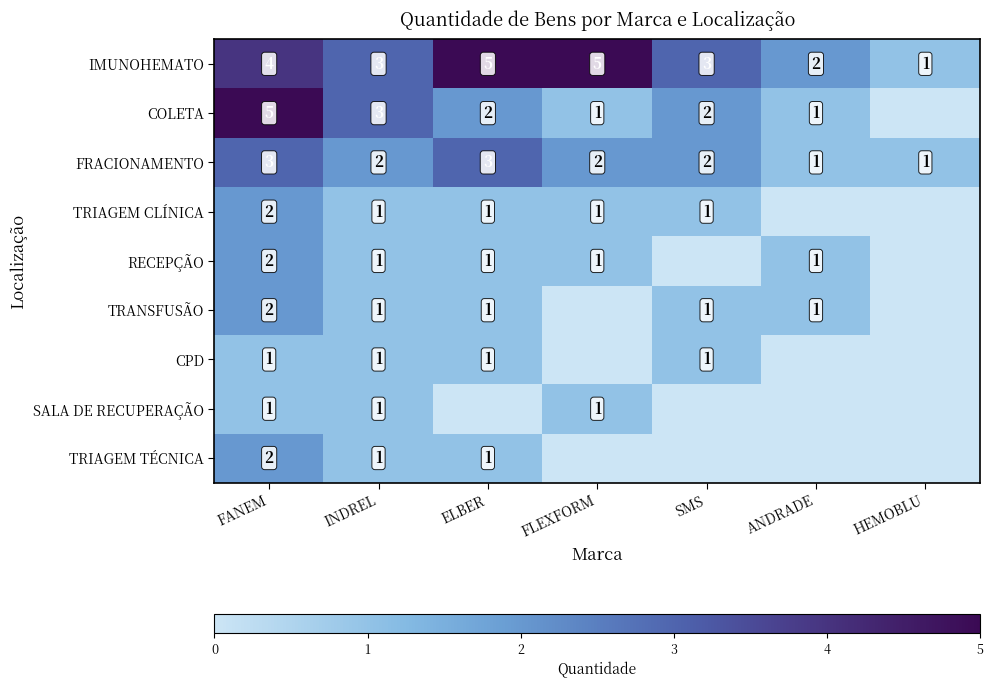

Count the number of data series in this chart.

9